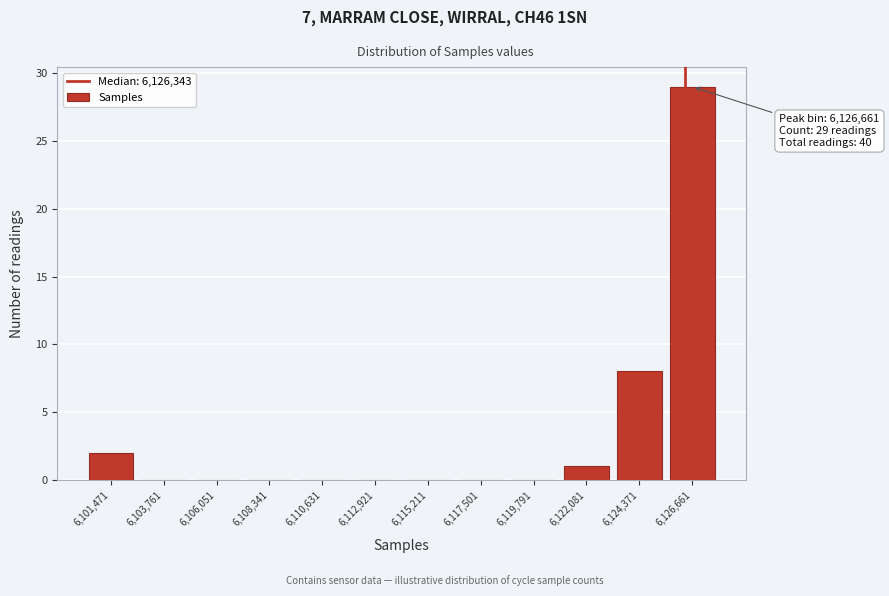

Which range on the x-axis has the tallest bar?

6125500 to 6128000